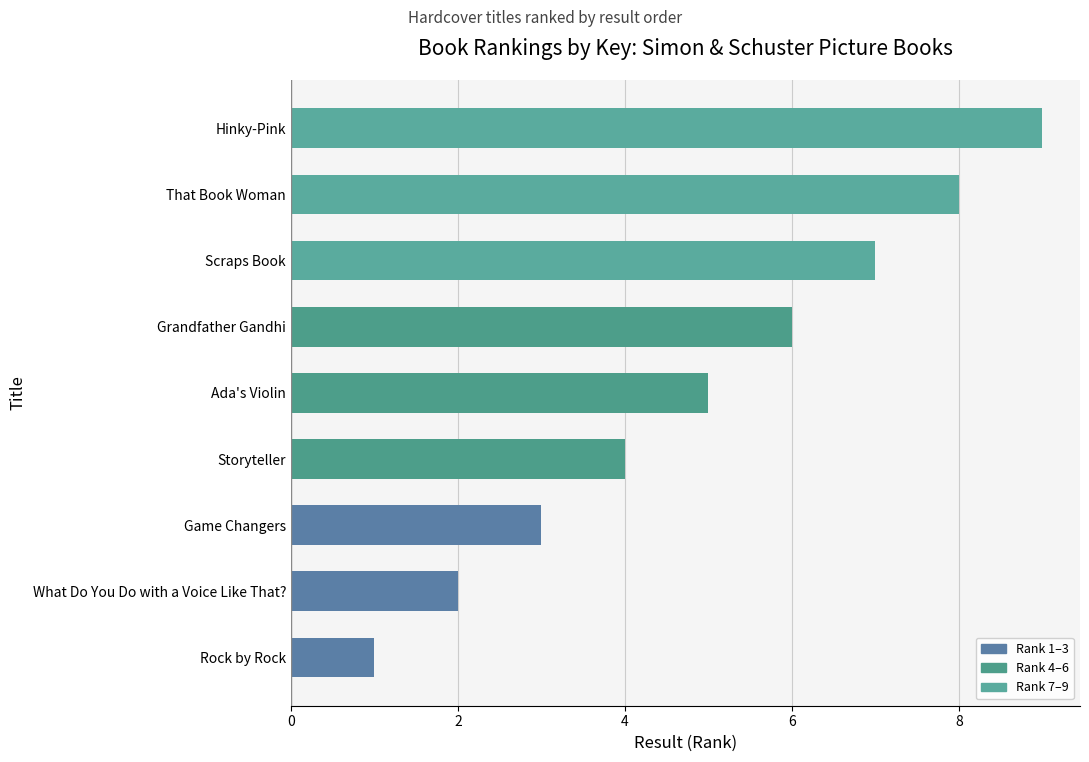

What is the sum of all values?

45